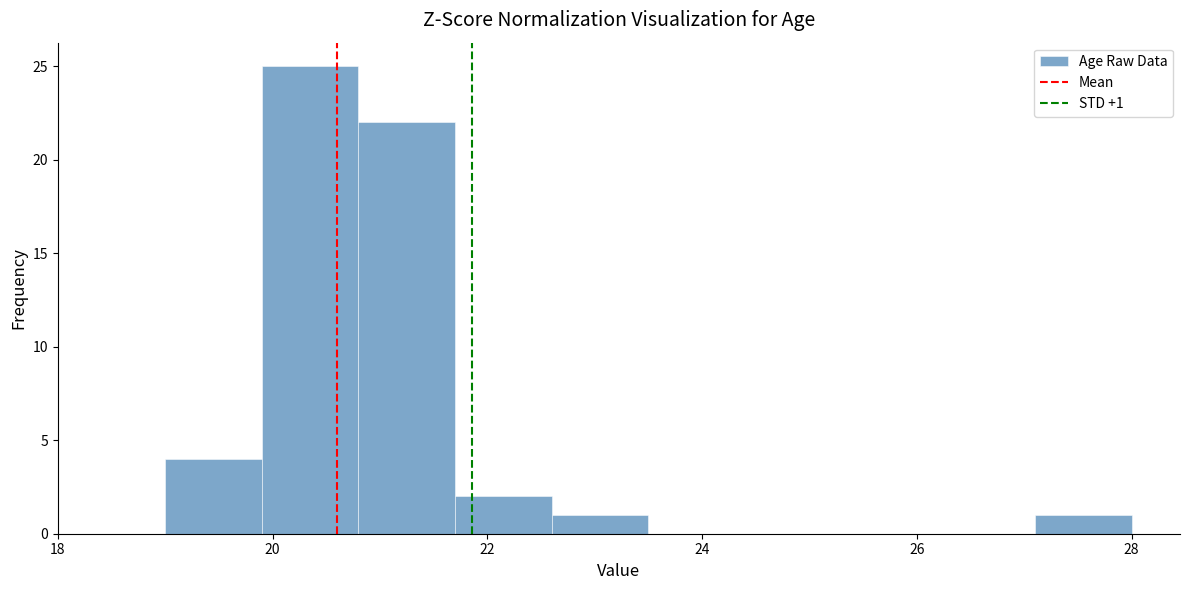

Which range on the x-axis has the tallest bar?

19.9 to 20.8